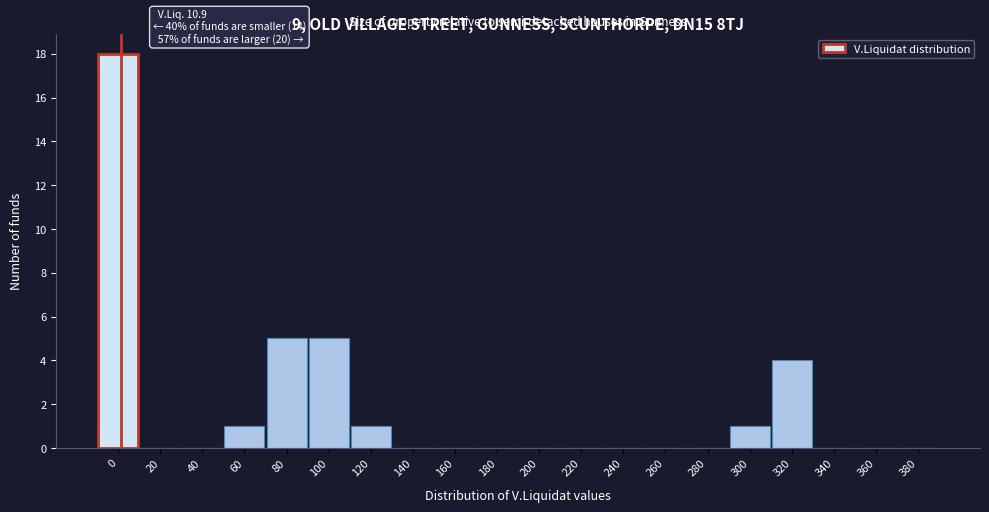

Reading left to right, what are all the values shown in this chart?

0=18	20=0	40=0	60=1	80=5	100=5	120=1	140=0	160=0	180=0	200=0	220=0	240=0	260=0	280=0	300=1	320=4	340=0	360=0	380=0